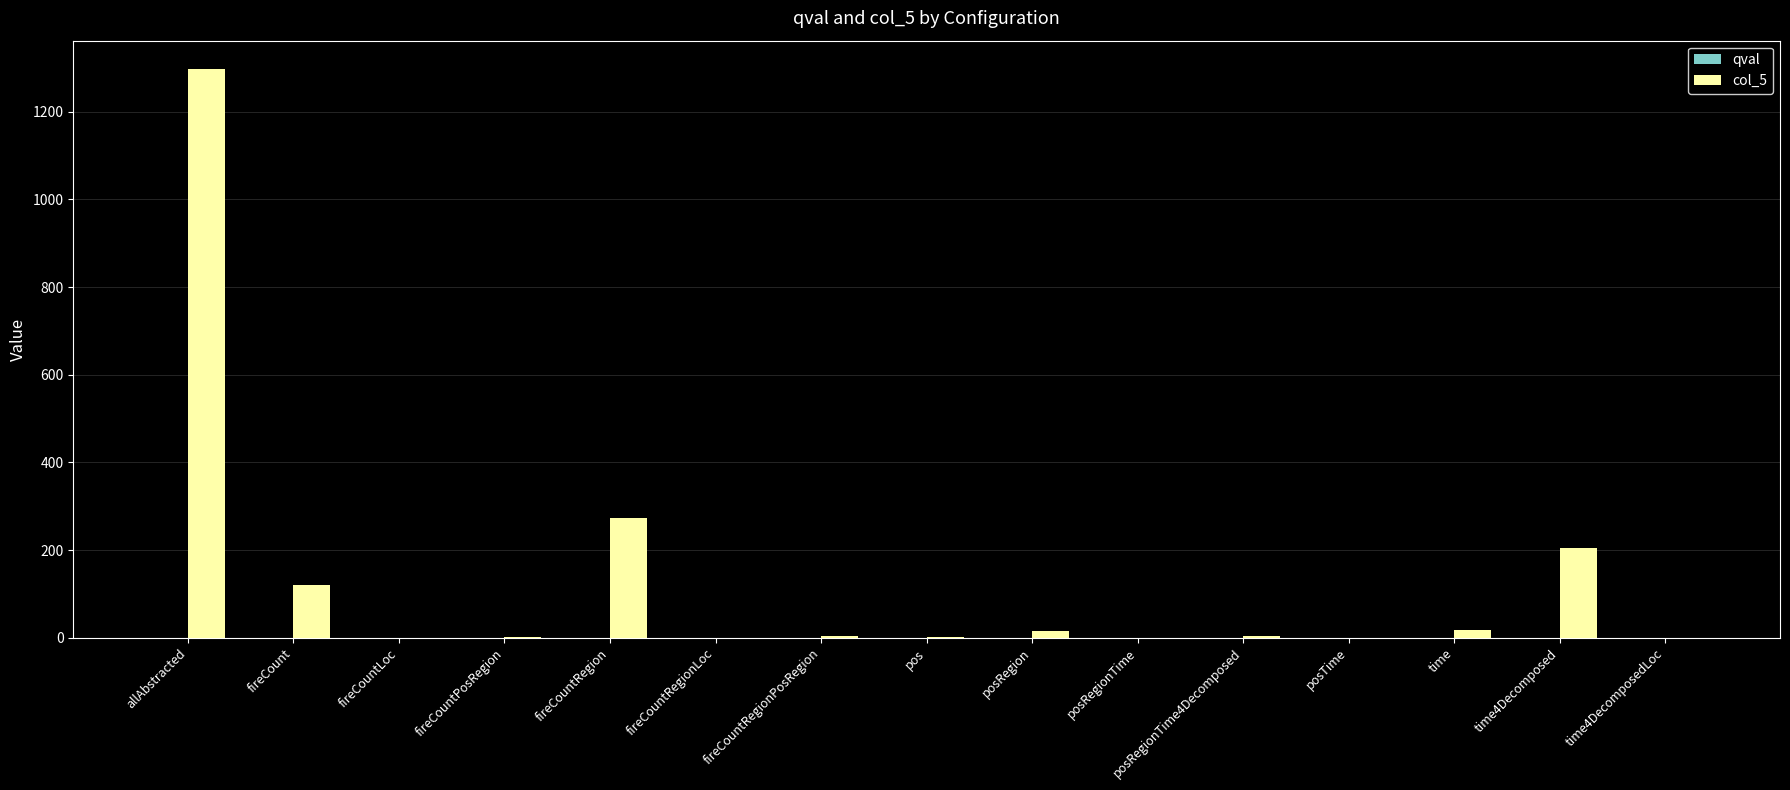

Count the number of data series in this chart.

2